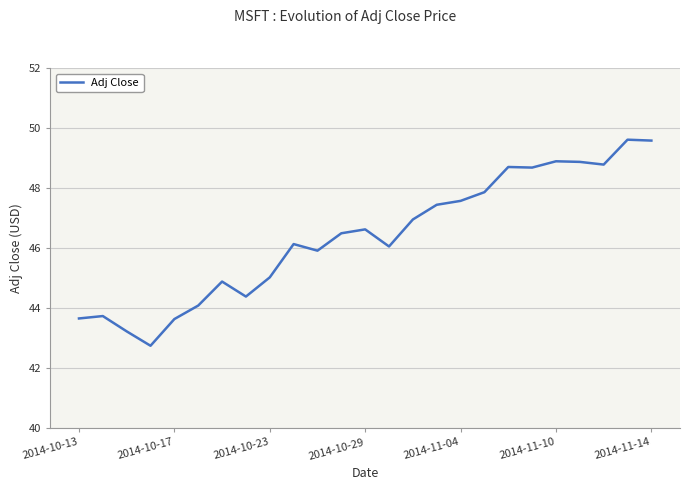

What is the maximum value shown in the chart?

49.6